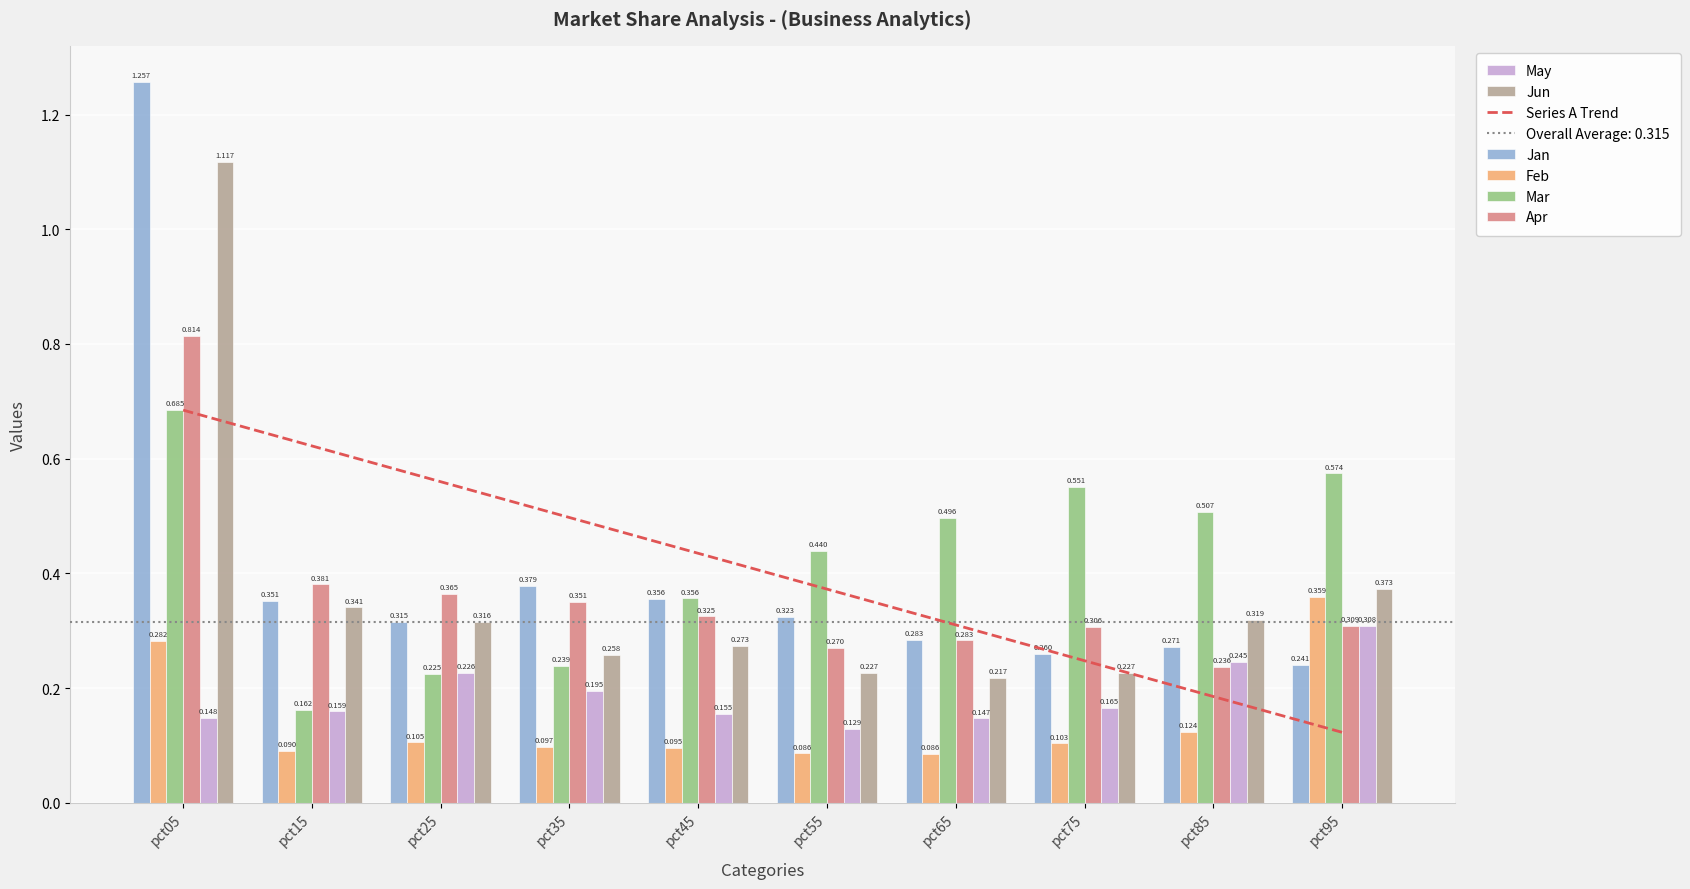

List the labels in order of Mar value, smallest first.

pct15, pct25, pct35, pct45, pct55, pct65, pct85, pct75, pct95, pct05